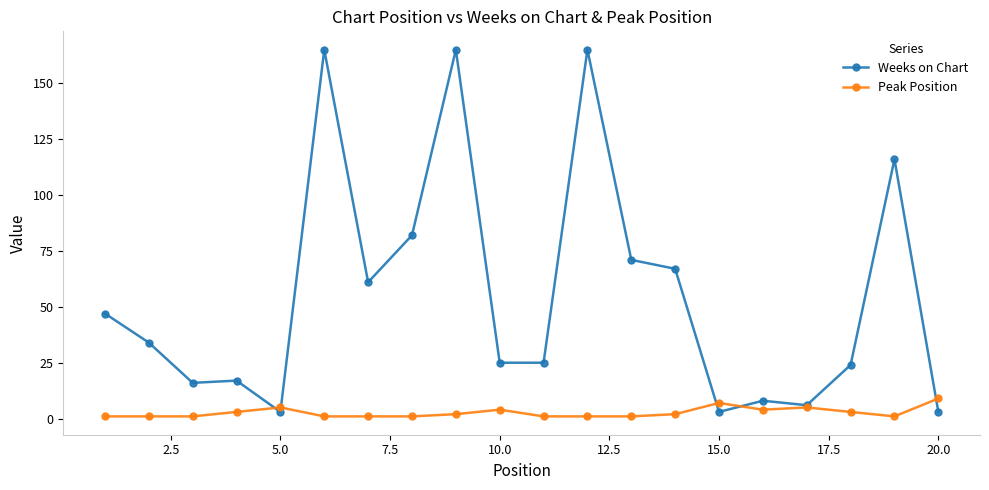

Rank the series by their average value, from lowest to highest.

Peak Position, Weeks on Chart